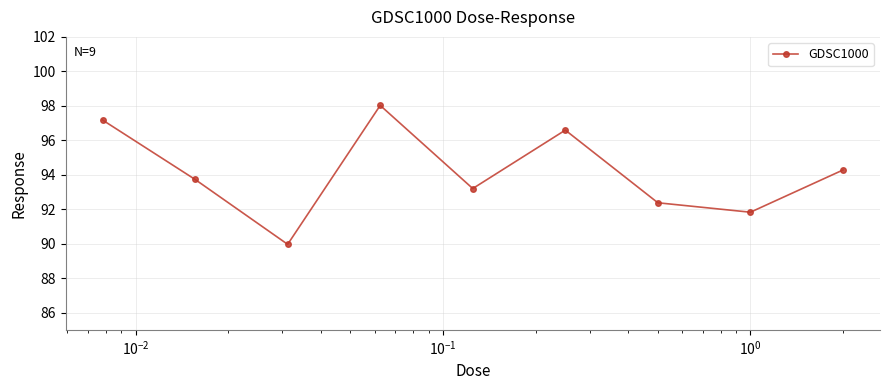

What is the greatest value displayed?

98.0